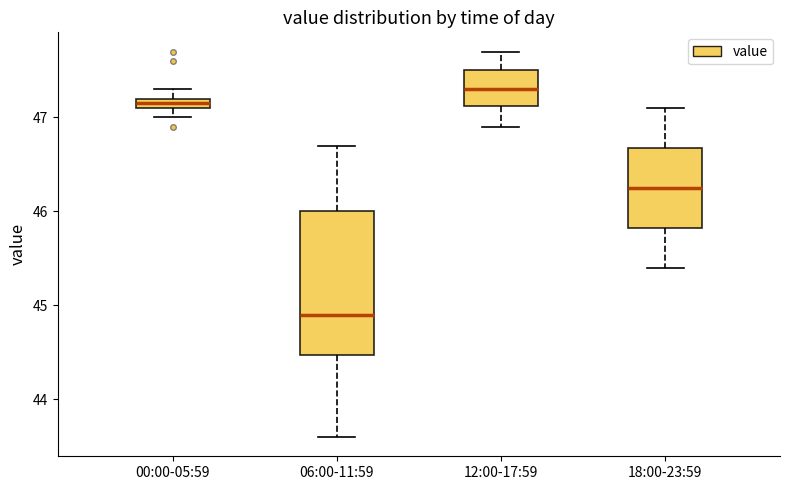

Which box's median line is the lowest?

06:00-11:59